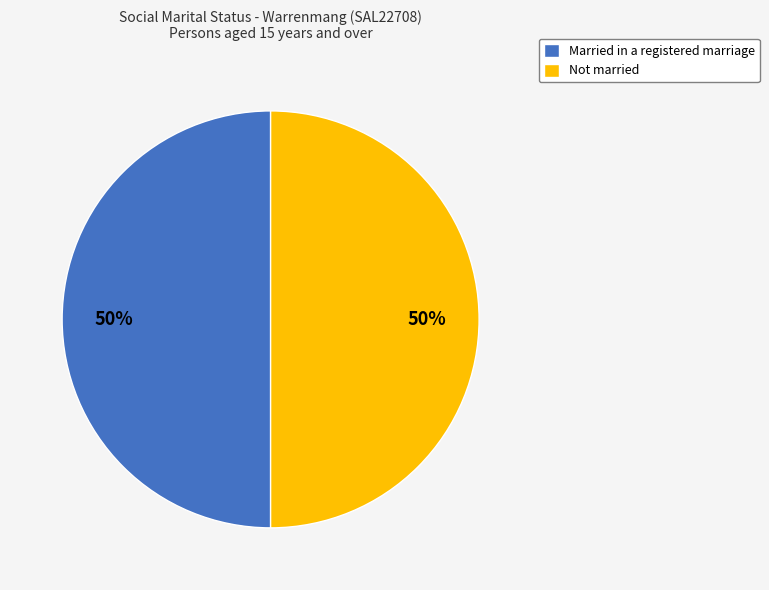

Do Not married and Married in a registered marriage together represent more than half of the pie?

Yes